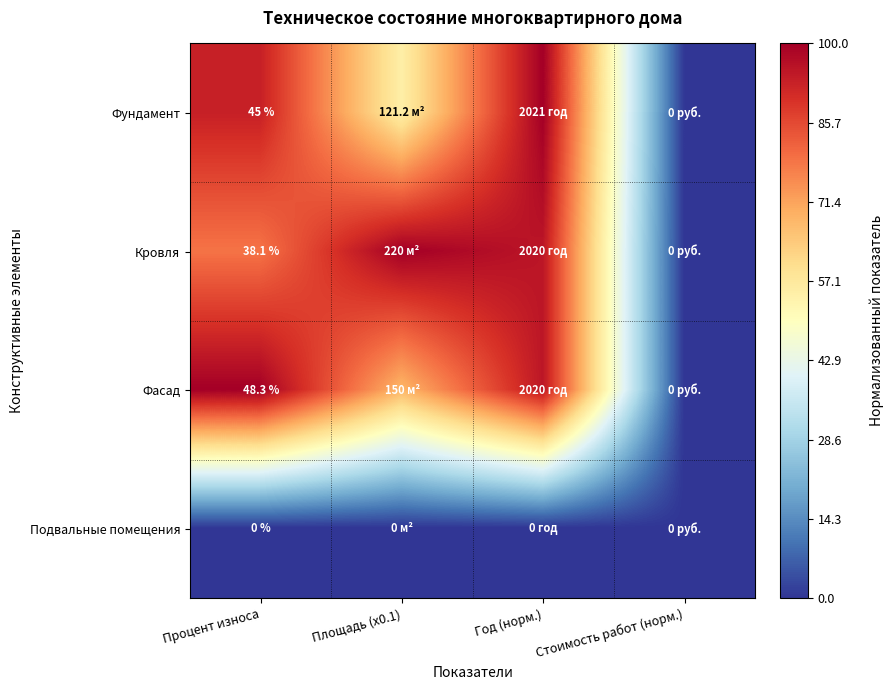

The Кровля series shows 106.1 at Процент износа. True or false?

False